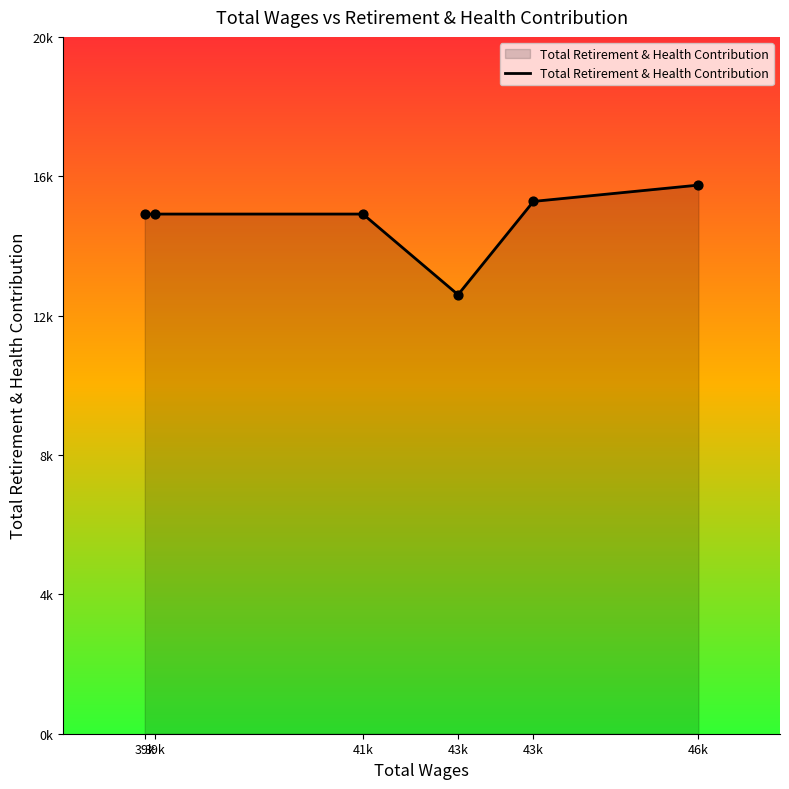

What is the ratio of the value at 39k to the value at 39k?

1.0